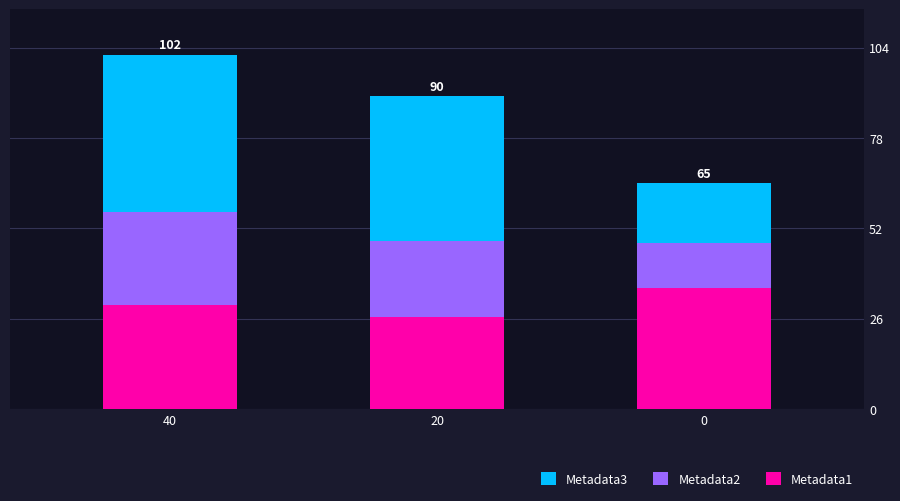

At which category is the sum across all series the highest?

40